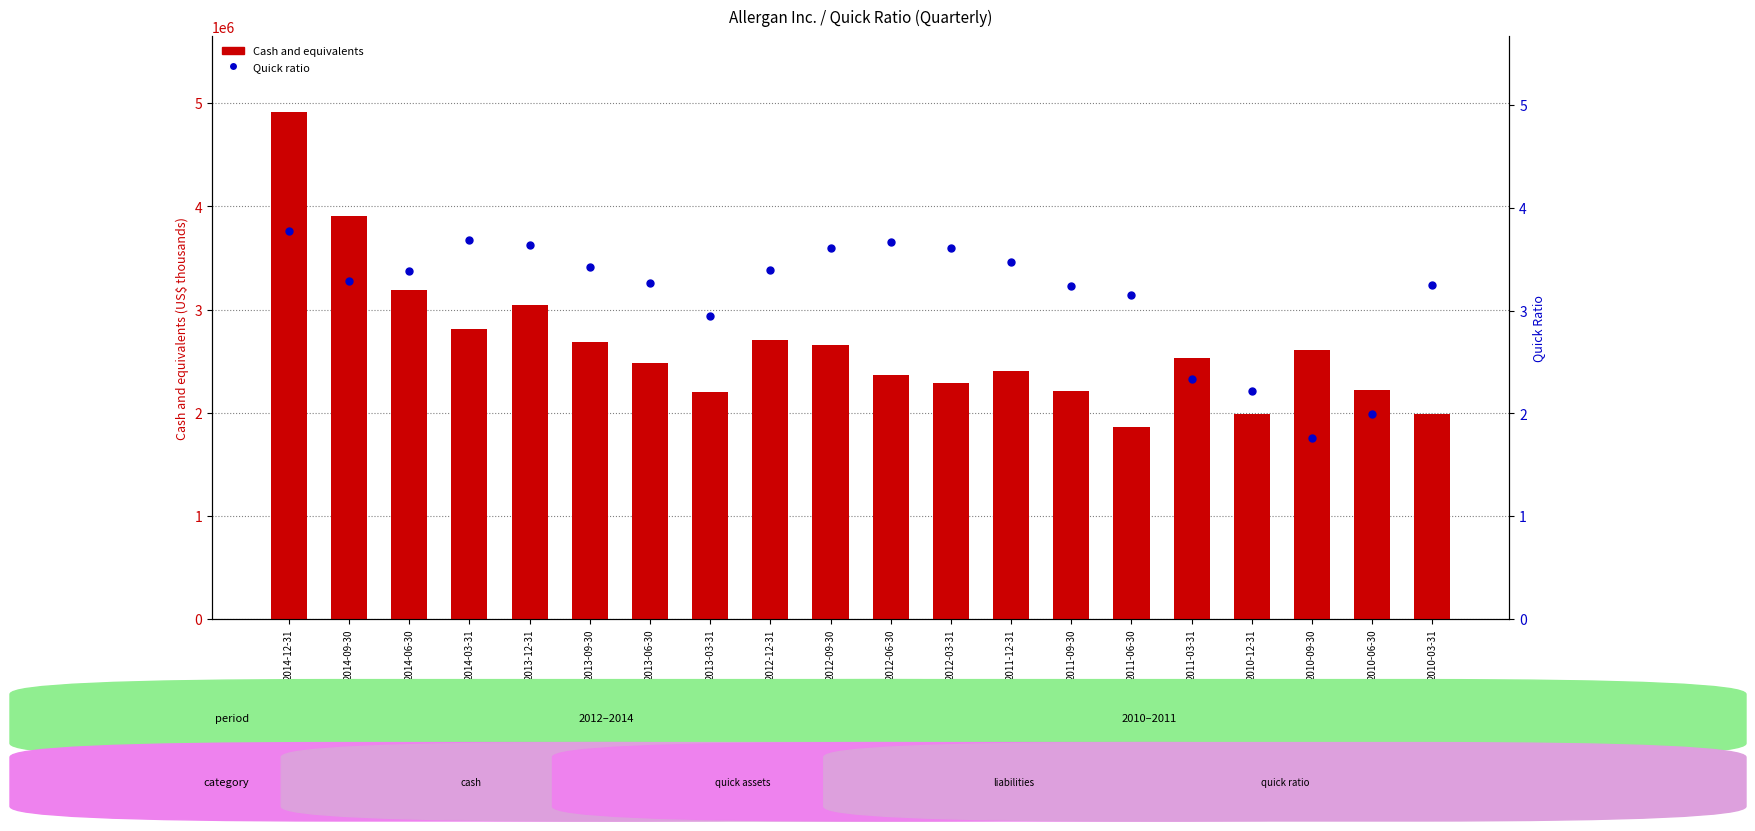

What are all the series names shown in the legend?

Cash and equivalents, Quick ratio